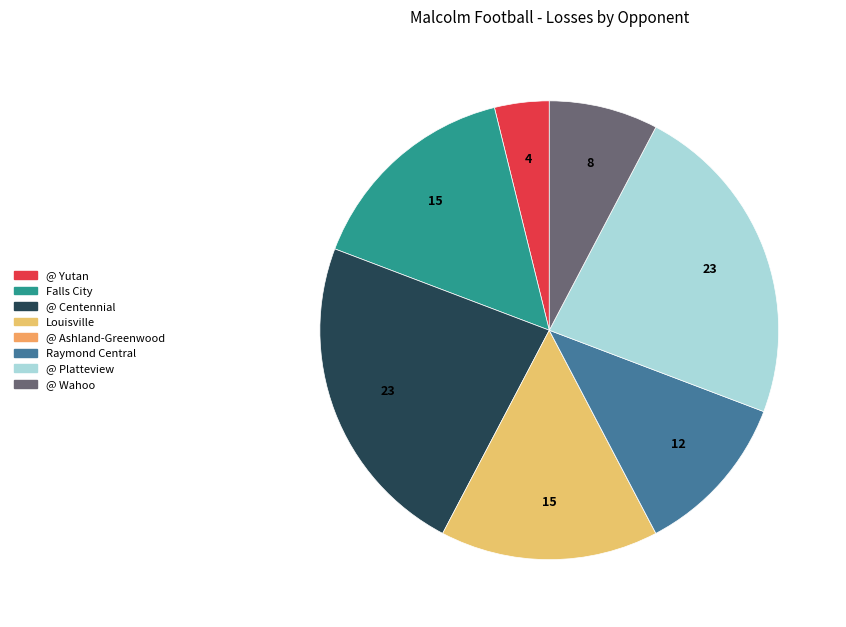

Does Louisville represent more than half of the total?

No